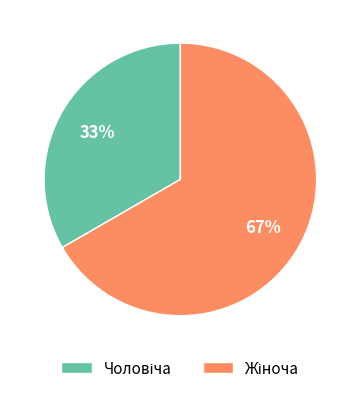

To the nearest percent, what is the average slice percentage?

50%